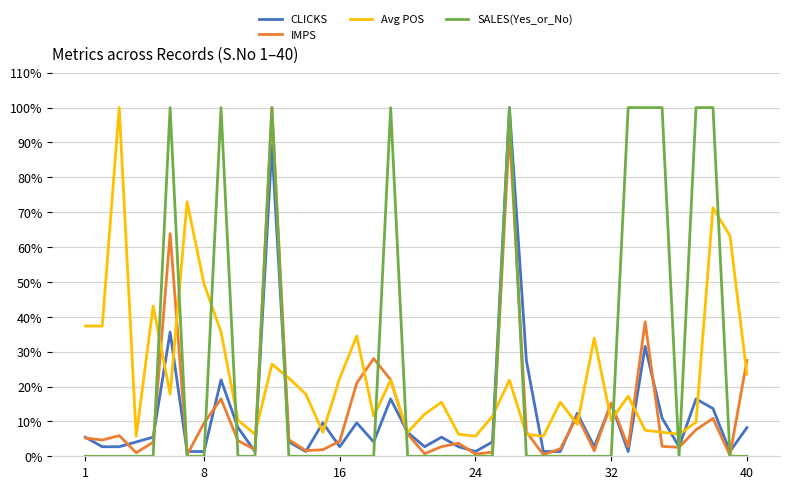

What are all the series names shown in the legend?

CLICKS, IMPS, Avg POS, SALES(Yes_or_No)